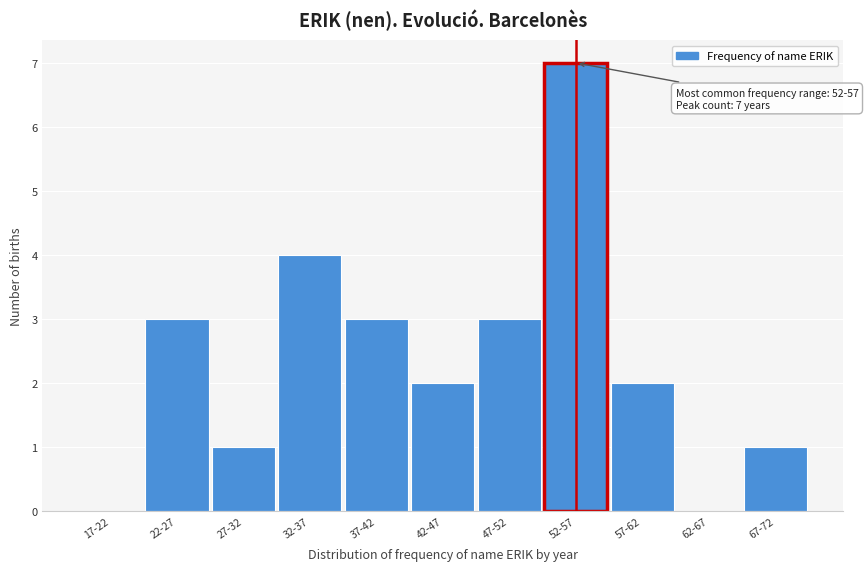

Reading left to right, transcribe all the data shown in this chart.

17-22=0	22-27=3	27-32=1	32-37=4	37-42=3	42-47=2	47-52=3	52-57=7	57-62=2	62-67=0	67-72=1